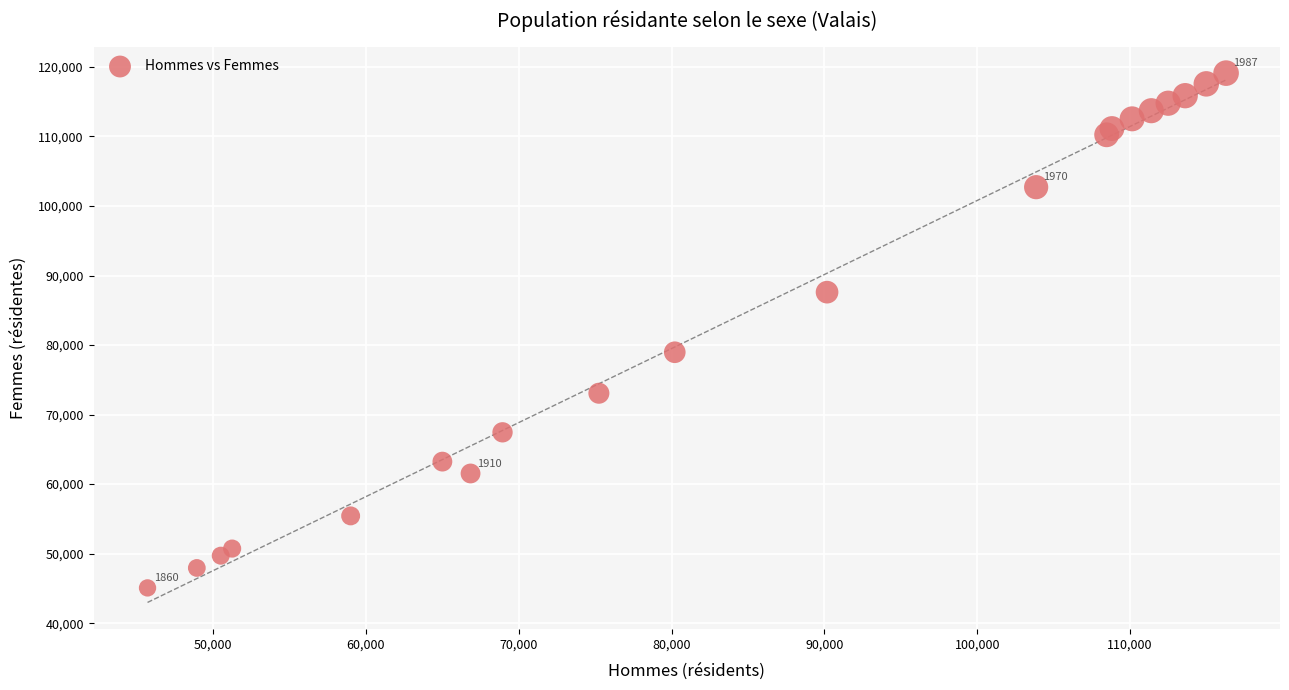

What Y value in the scatter plot is closest to 82094?

78969